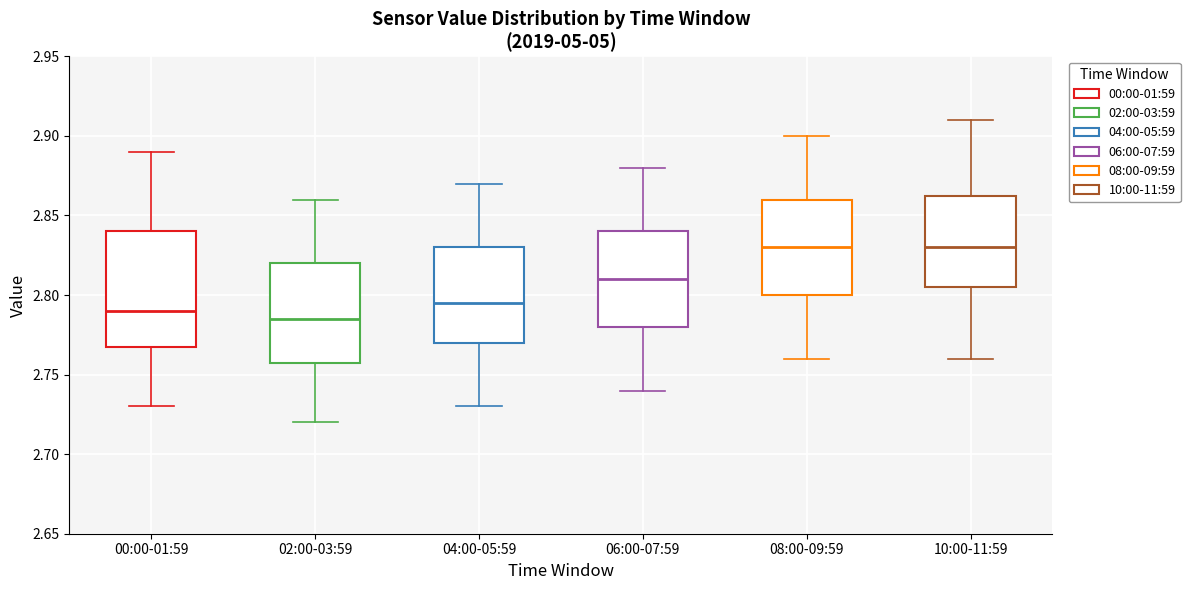

Where does the upper whisker of the box for 08:00-09:59 end on the y-axis? The values are not printed on the chart, so give them approximately, as read against the axis.

2.900